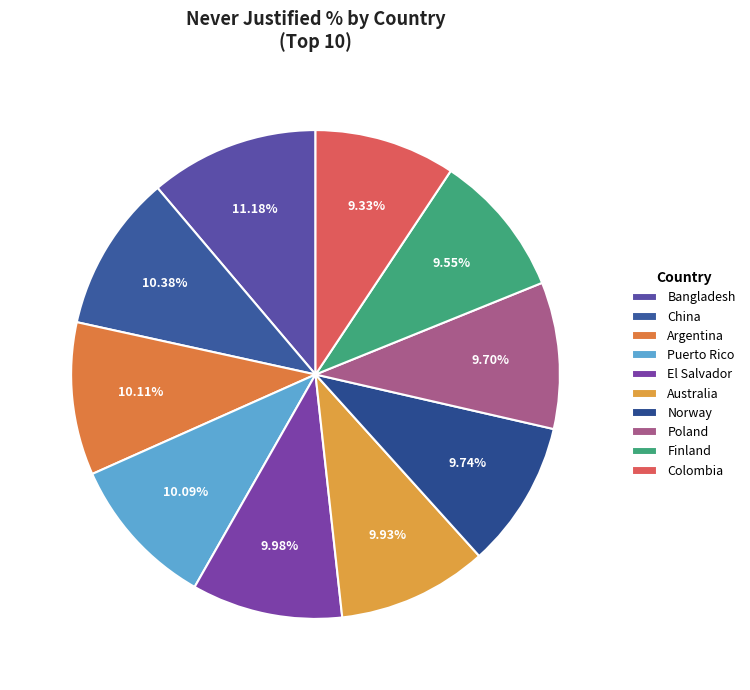

How many slices are in this pie chart?

10